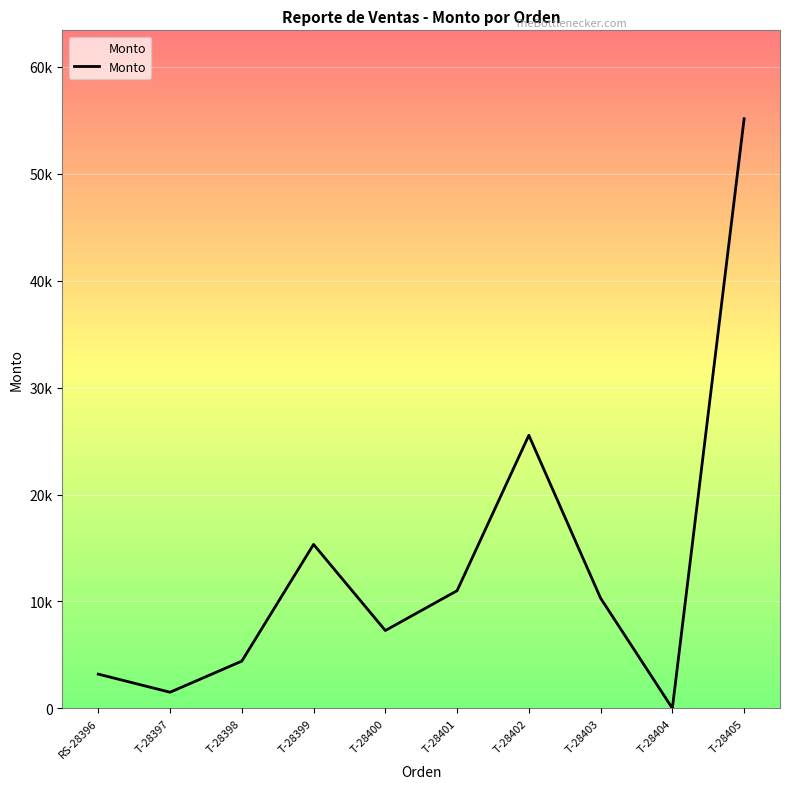

Does the chart display data point markers on the line(s)?

No